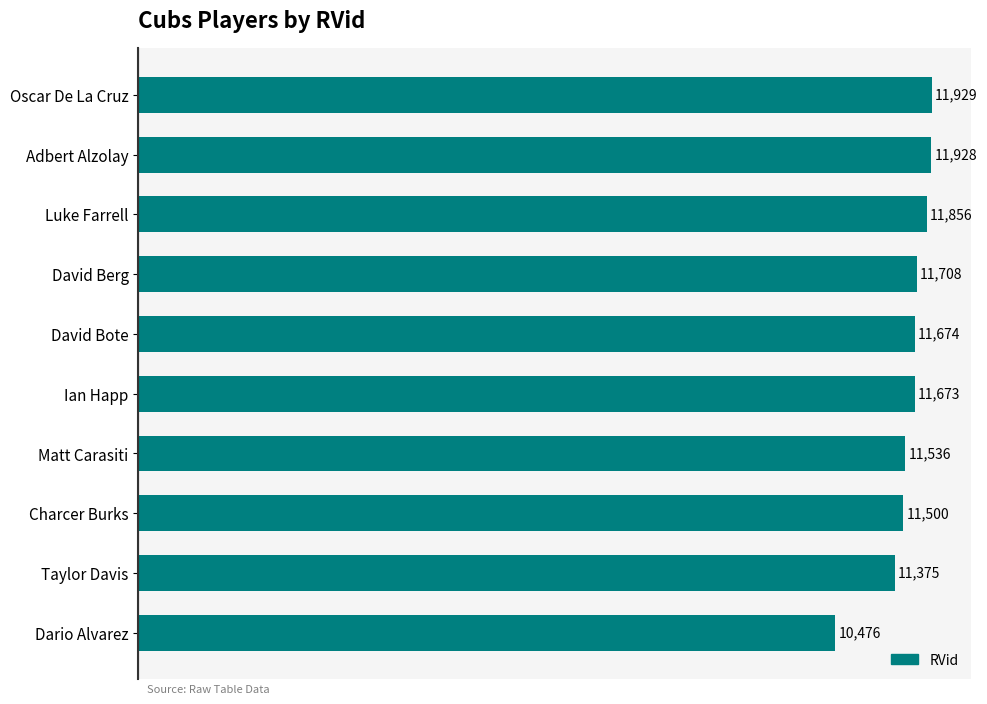

What is the ratio of the value at Oscar De La Cruz to the value at David Bote?

1.0